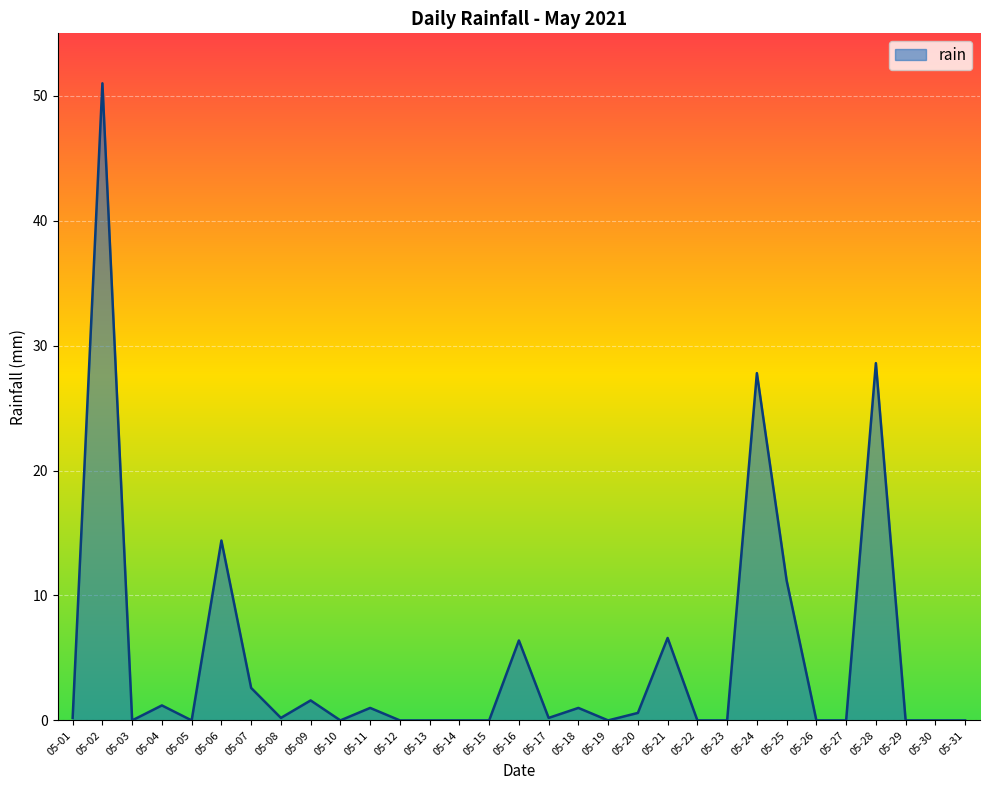

What is the change in value from 05-05 to 05-21?

+6.6